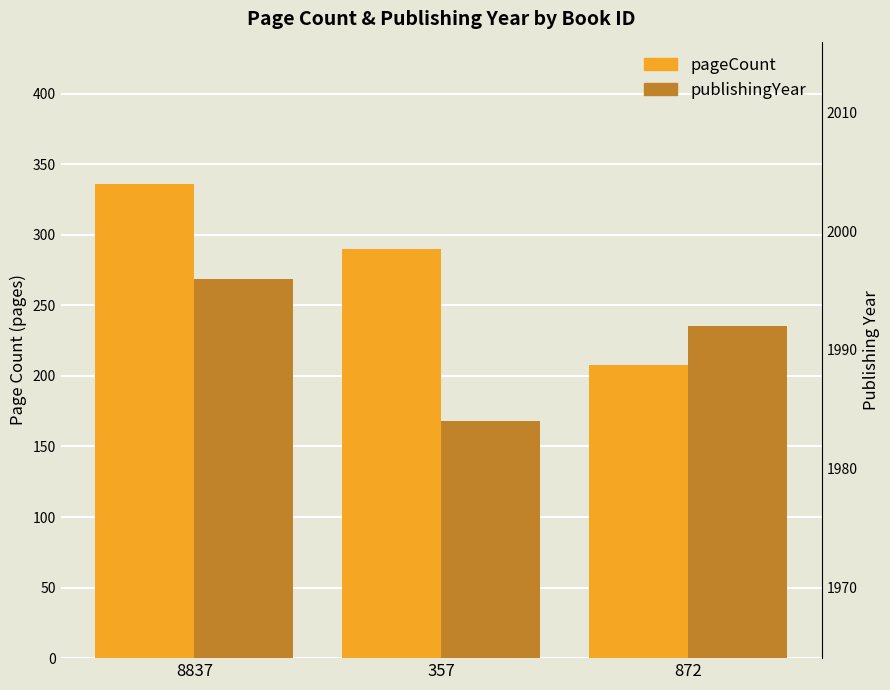

How many distinct data groups are displayed?

2